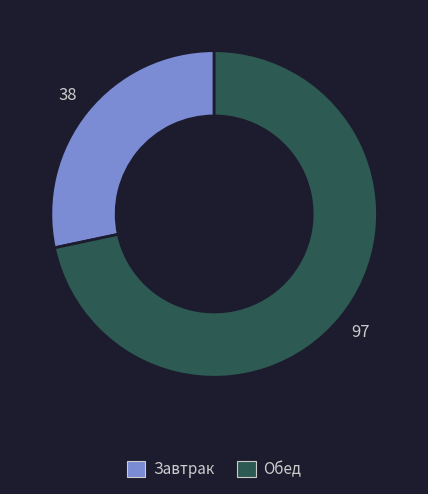

Rank the categories by value from highest to lowest.

Обед, Завтрак